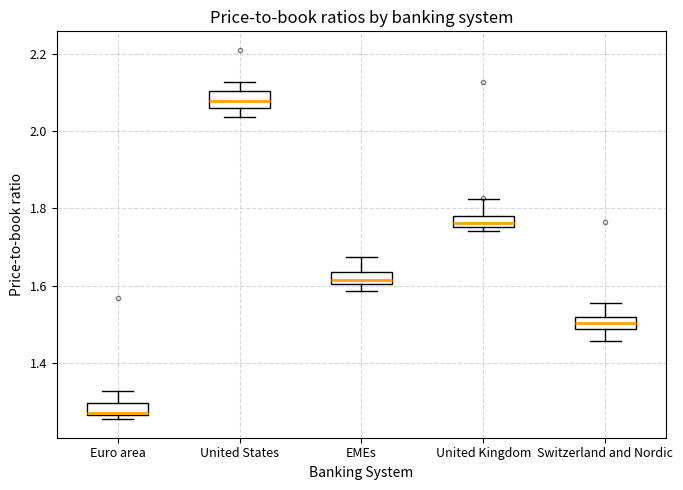

Which box's median line is the lowest?

Euro area